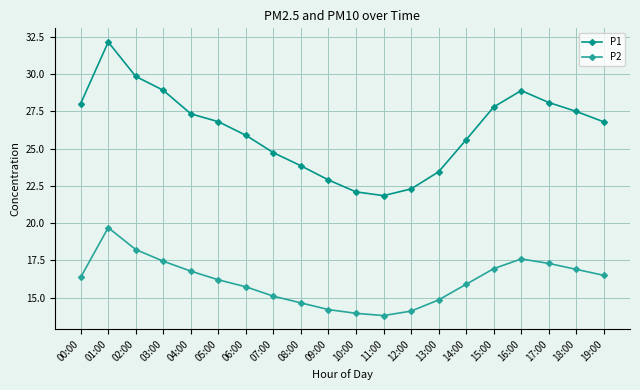

What is the label of the 4th point from the right?

16:00